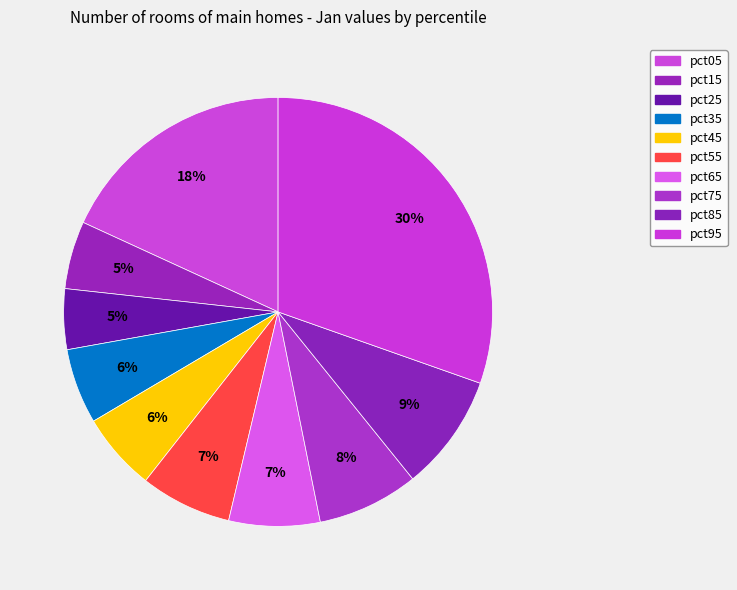

How many segments does this pie chart have?

10